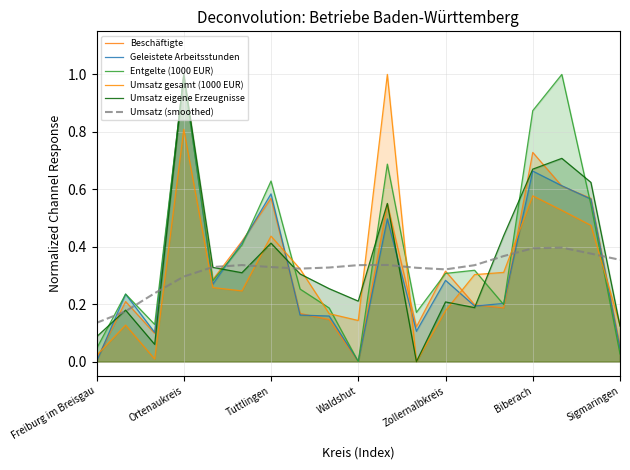

What position from the left is Sigmaringen?

19